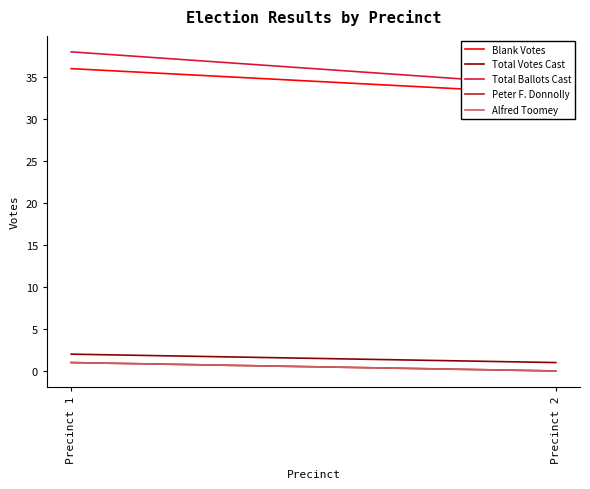

Is it true that Total Votes Cast equals 3 at Precinct 1?

False